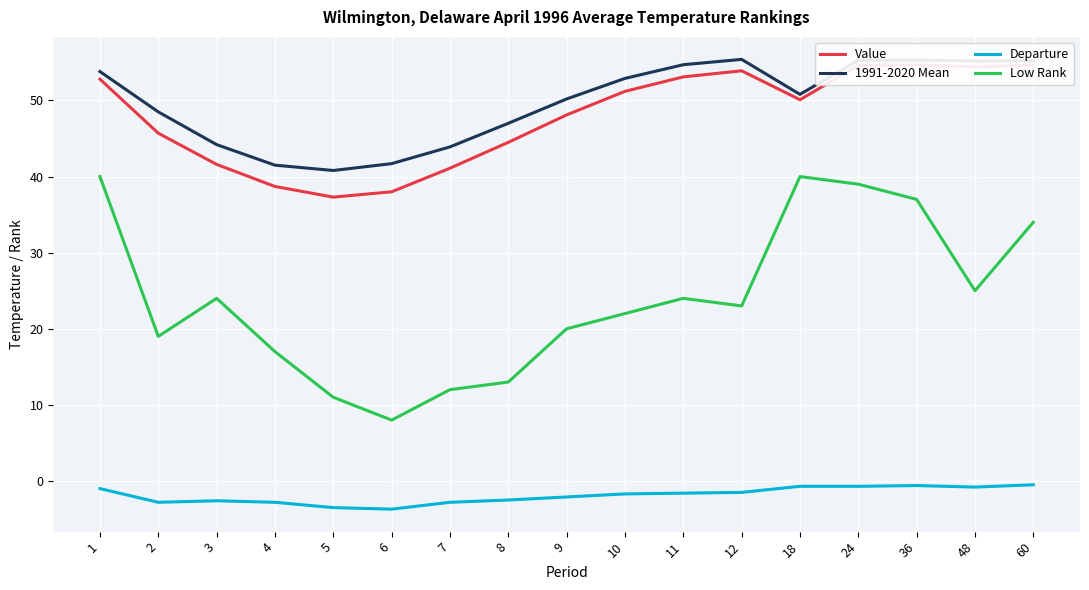

How many lines are shown in the chart?

4